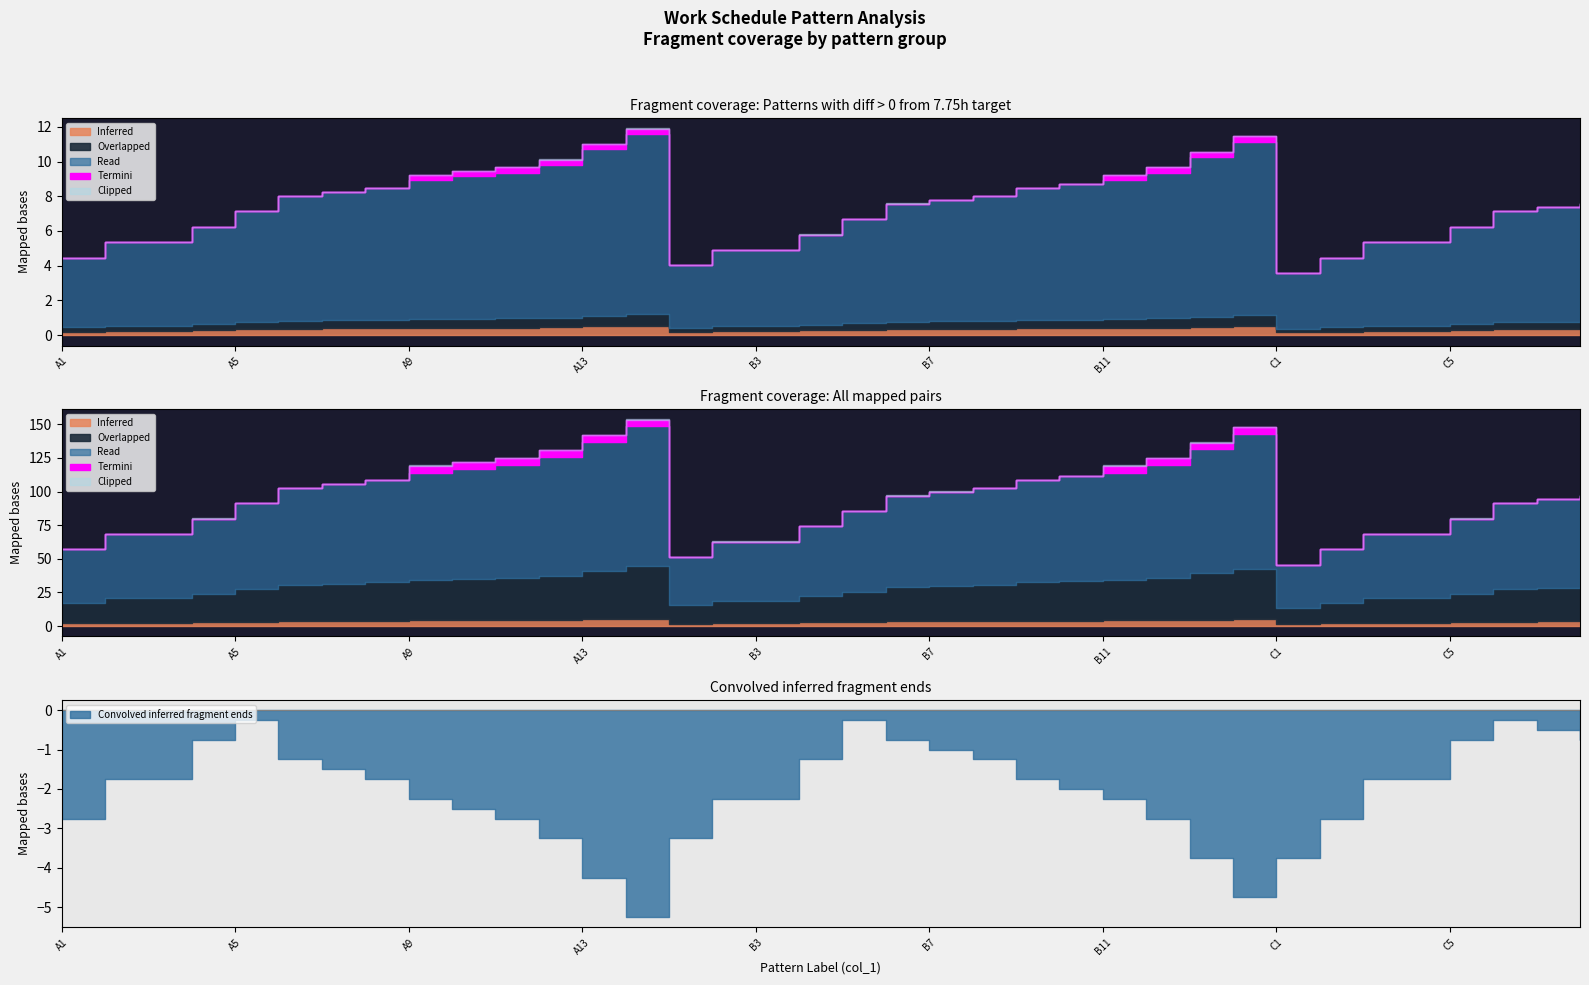

How many interior local valleys does the Diff from 7.75h (col_10) series have?

2